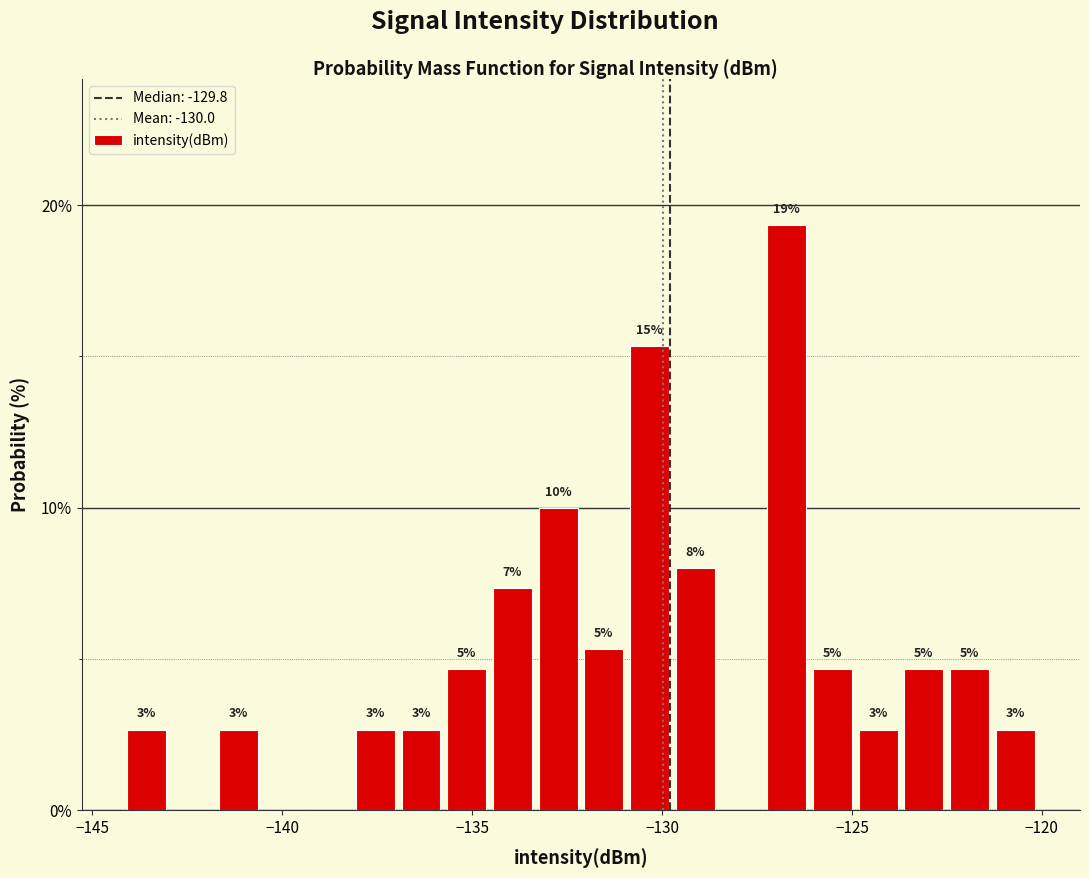

Around what value on the x-axis is the tallest bar? Give the approximate position of its centre, as read against the axis.

-126.5